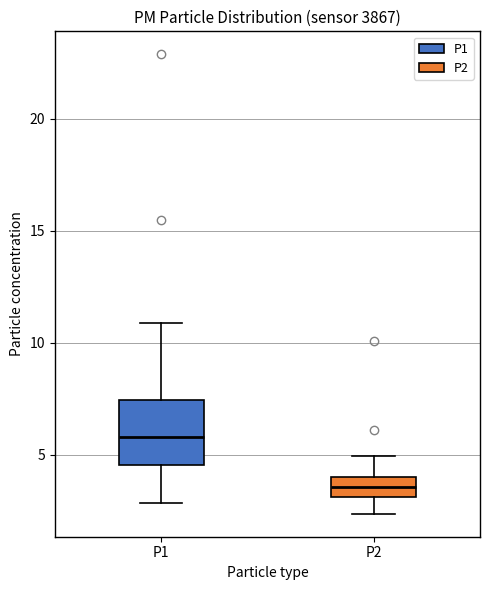

Which box is the tallest, from its lower edge to its upper edge?

P1